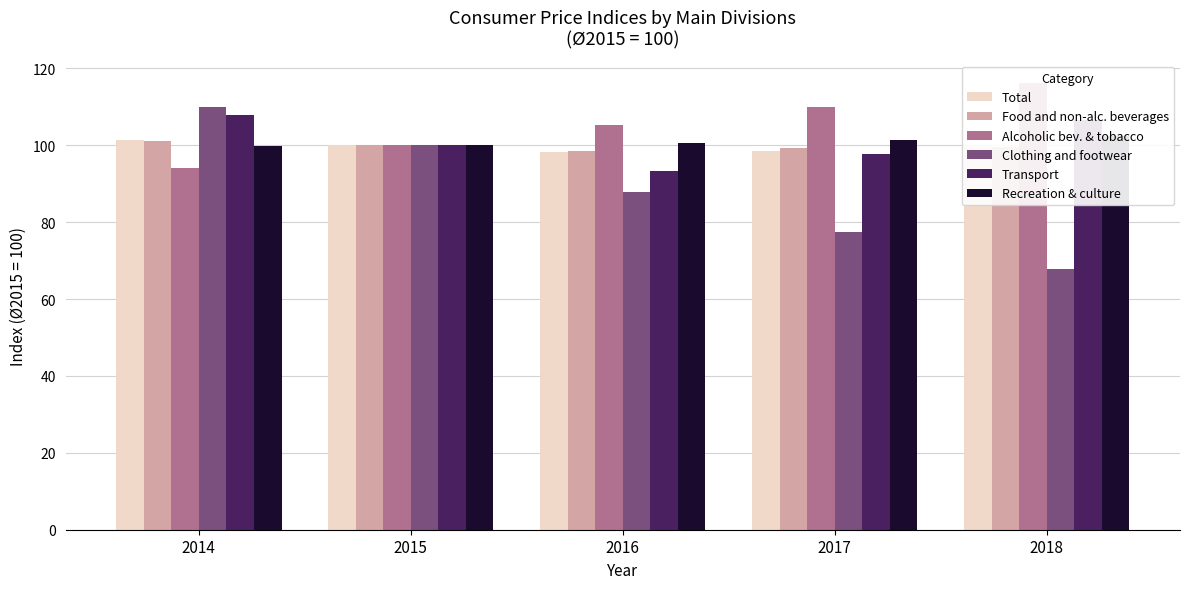

What is the lowest value of the Food and non-alc. beverages series?

98.5